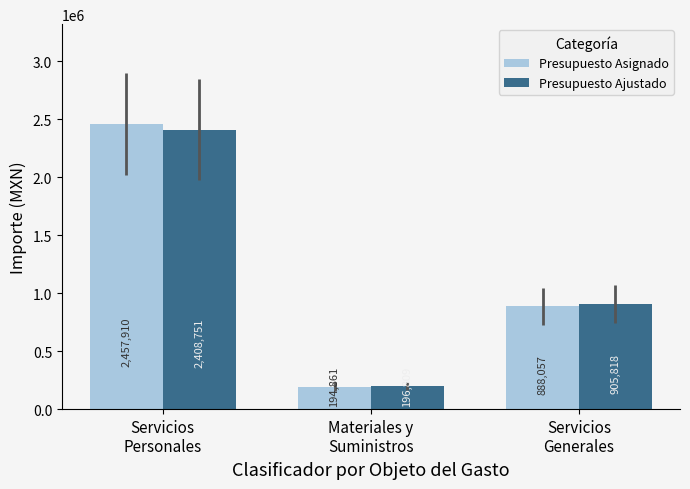

What is the maximum value shown in the chart?

2457910.0